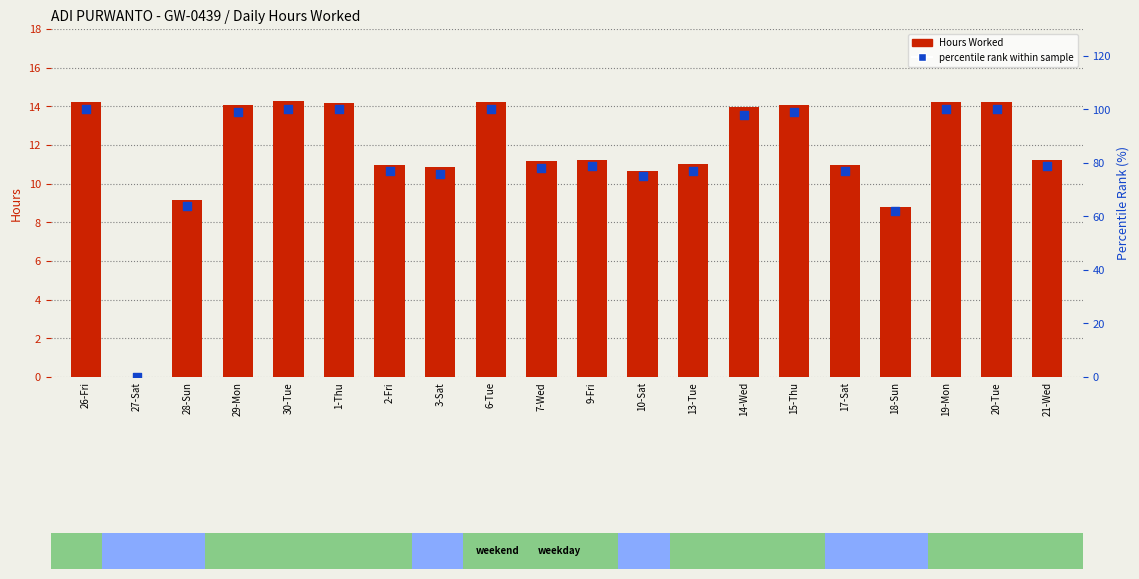

Which series has the largest Y range (max minus min)?

percentile rank within sample